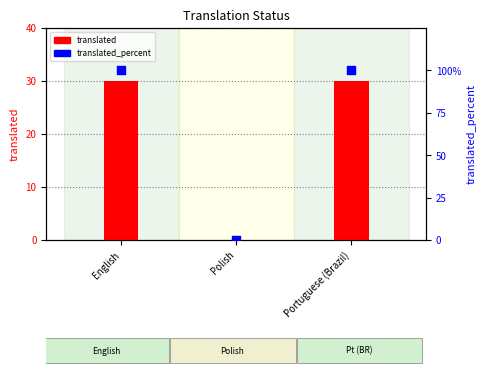

Which series has the largest total across all categories?

translated_percent